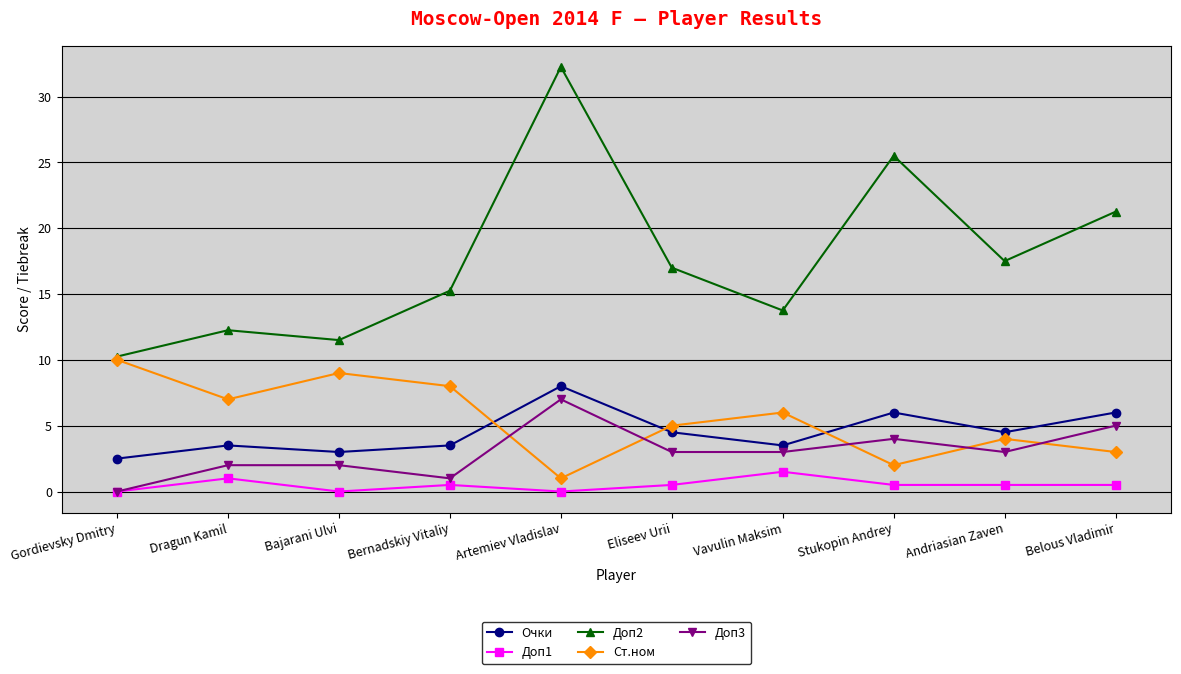

How many data points in Доп2 are less than 17?

5